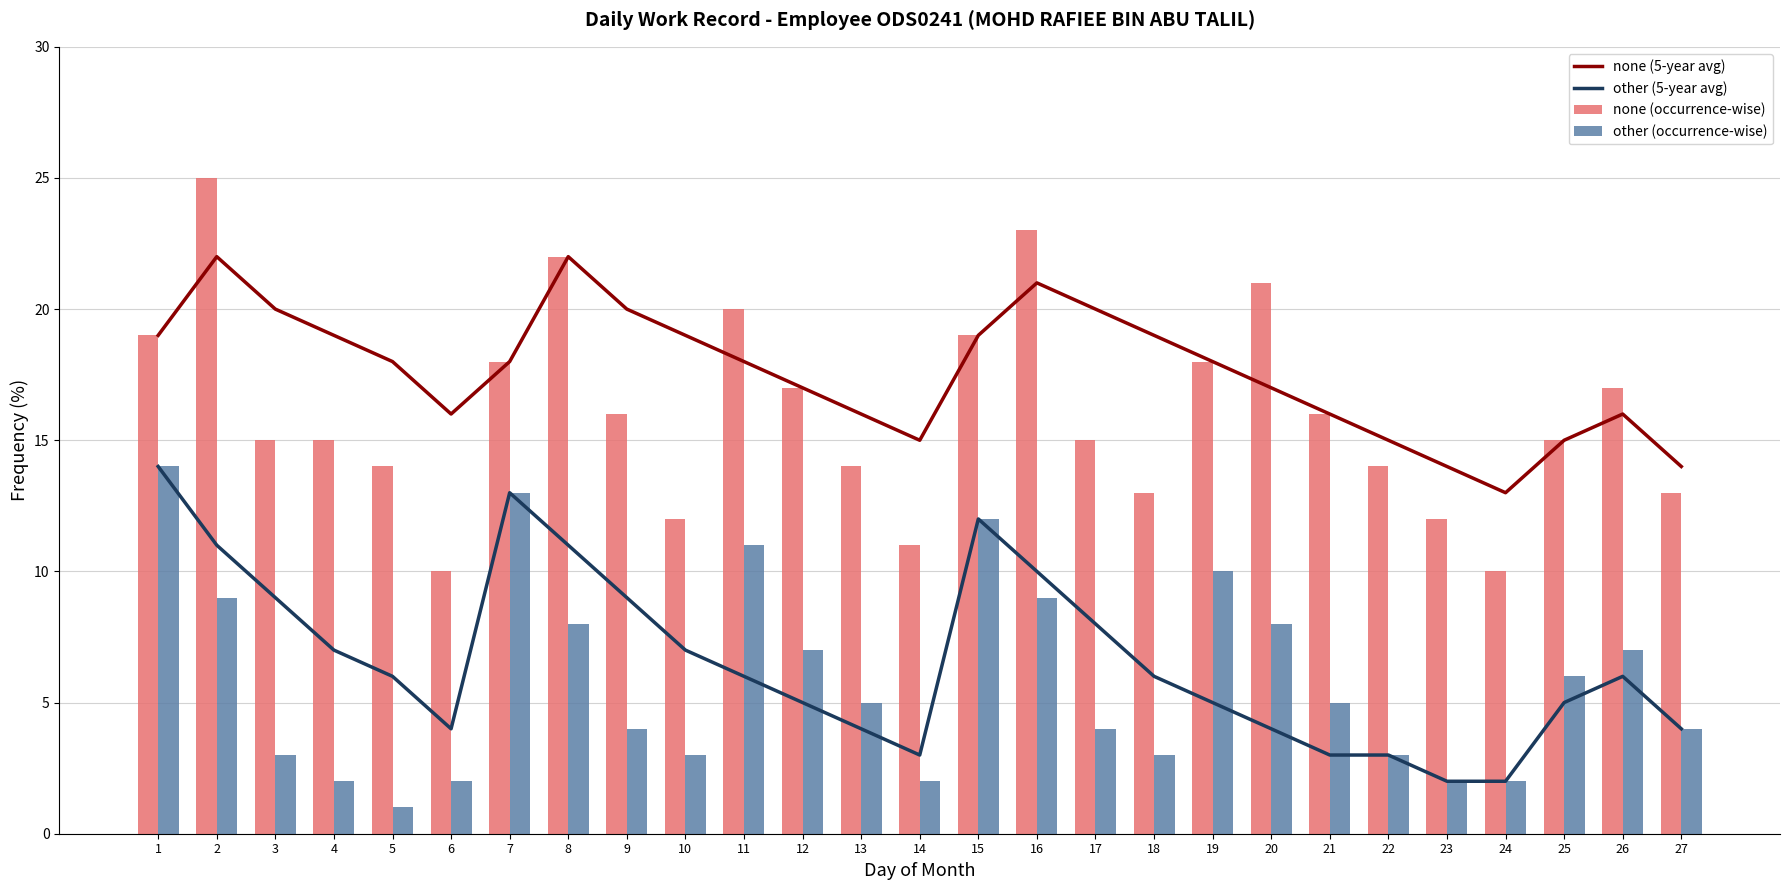

At which label is none (occurrence-wise) closest to 17?

12